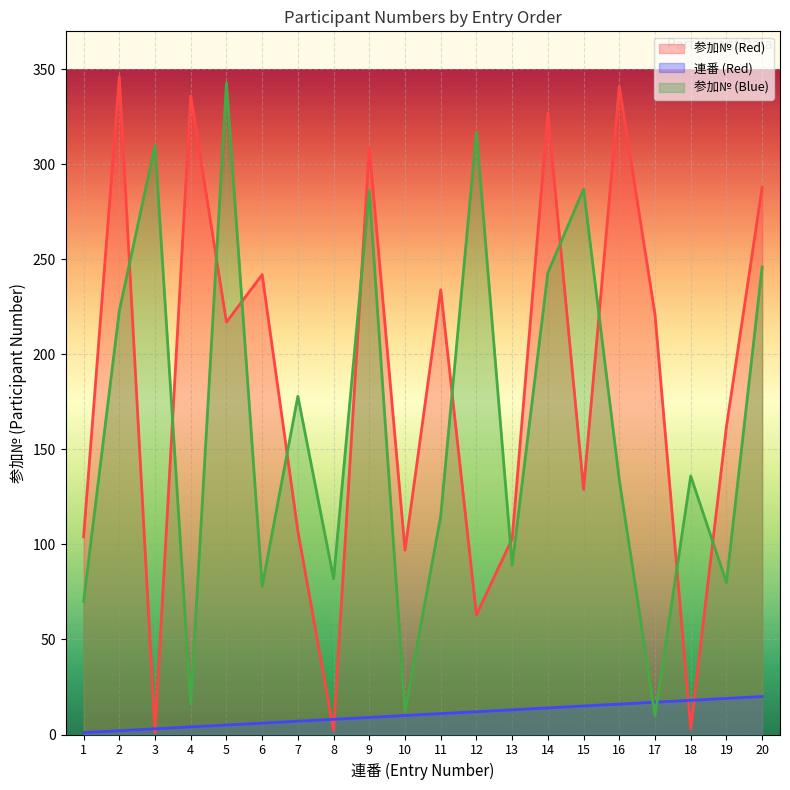

Where do 参加№ (Blue) and 連番 (Red) first cross each other?

16 and 17